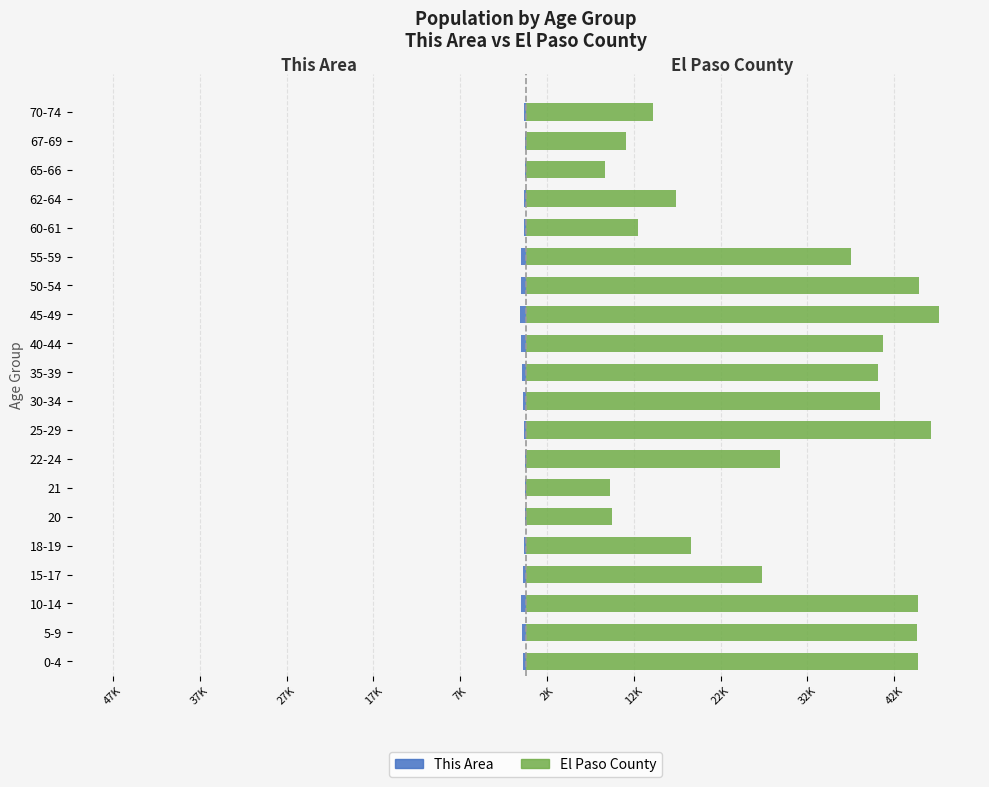

What is the difference between the maximum and minimum values in the El Paso County series?

38459